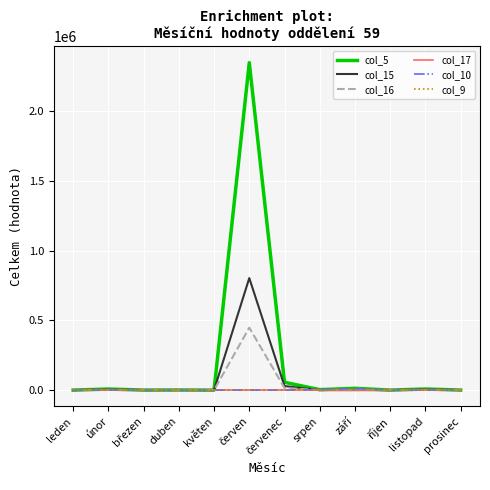

Is this an area chart (filled region under the line)?

No